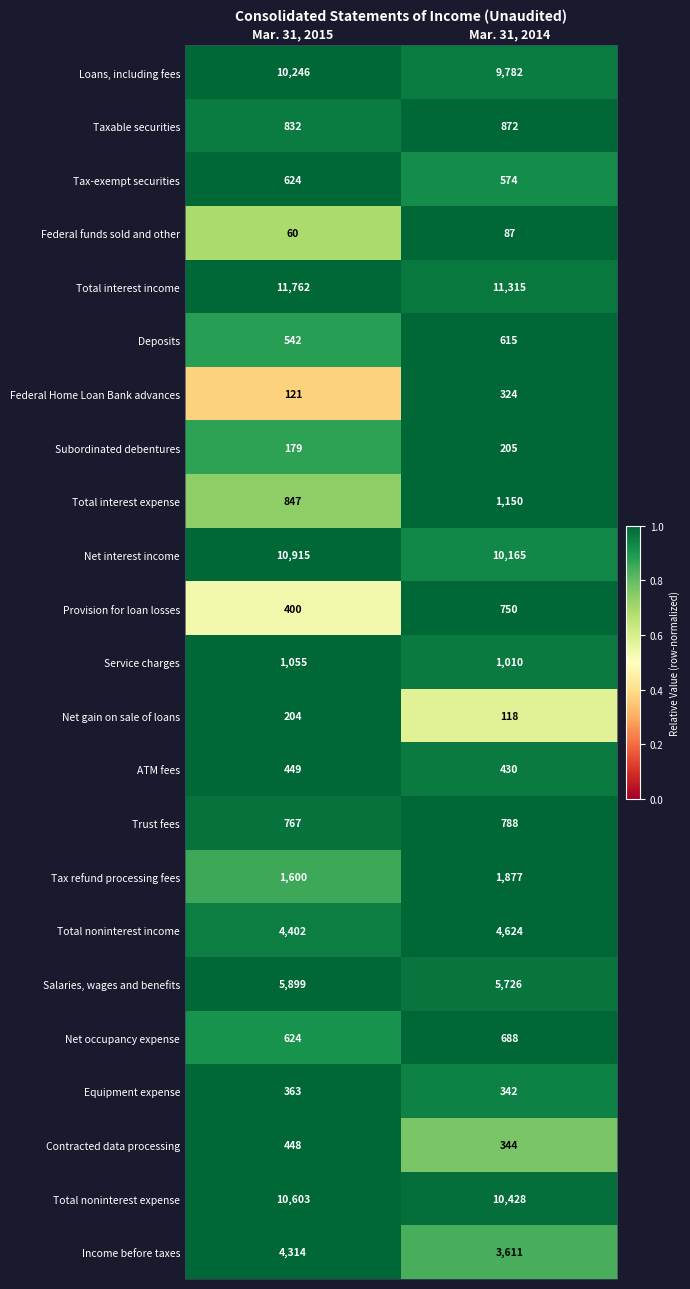

What is the maximum value for Total noninterest expense?

10603